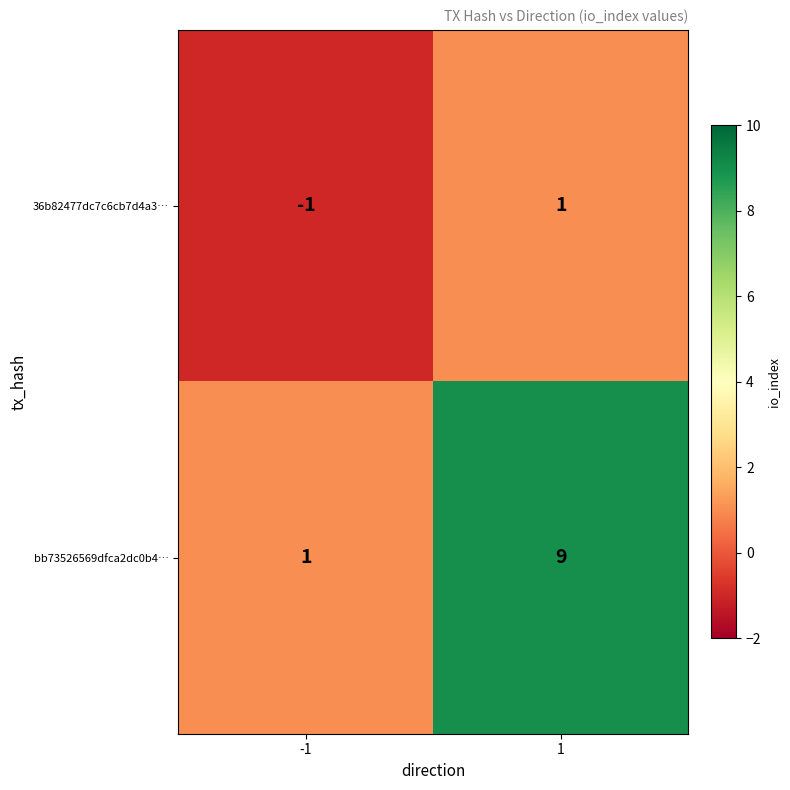

Which series has the largest total across all categories?

bb73526569dfca2dc0b4…